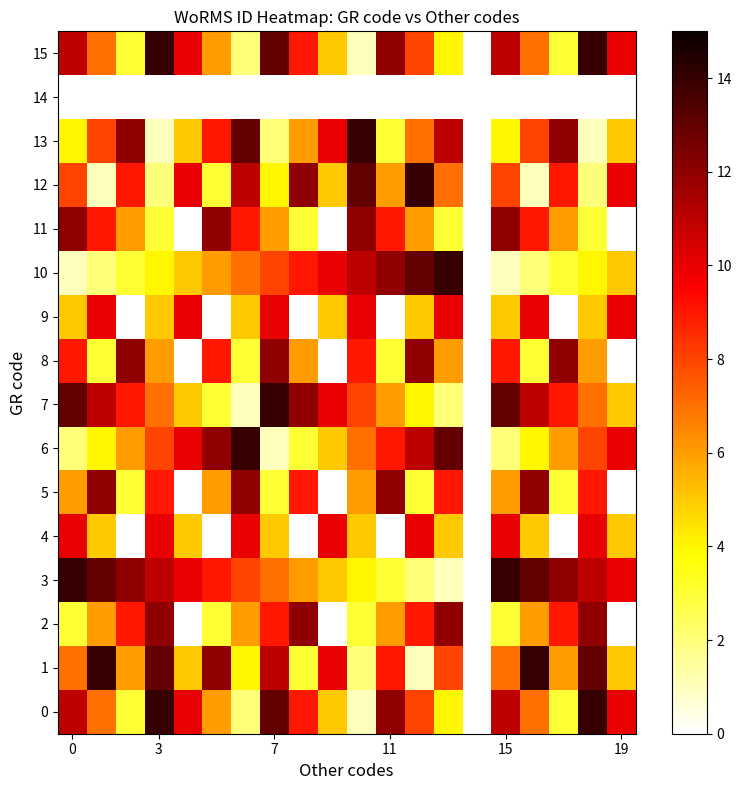

How many distinct data groups are displayed?

16